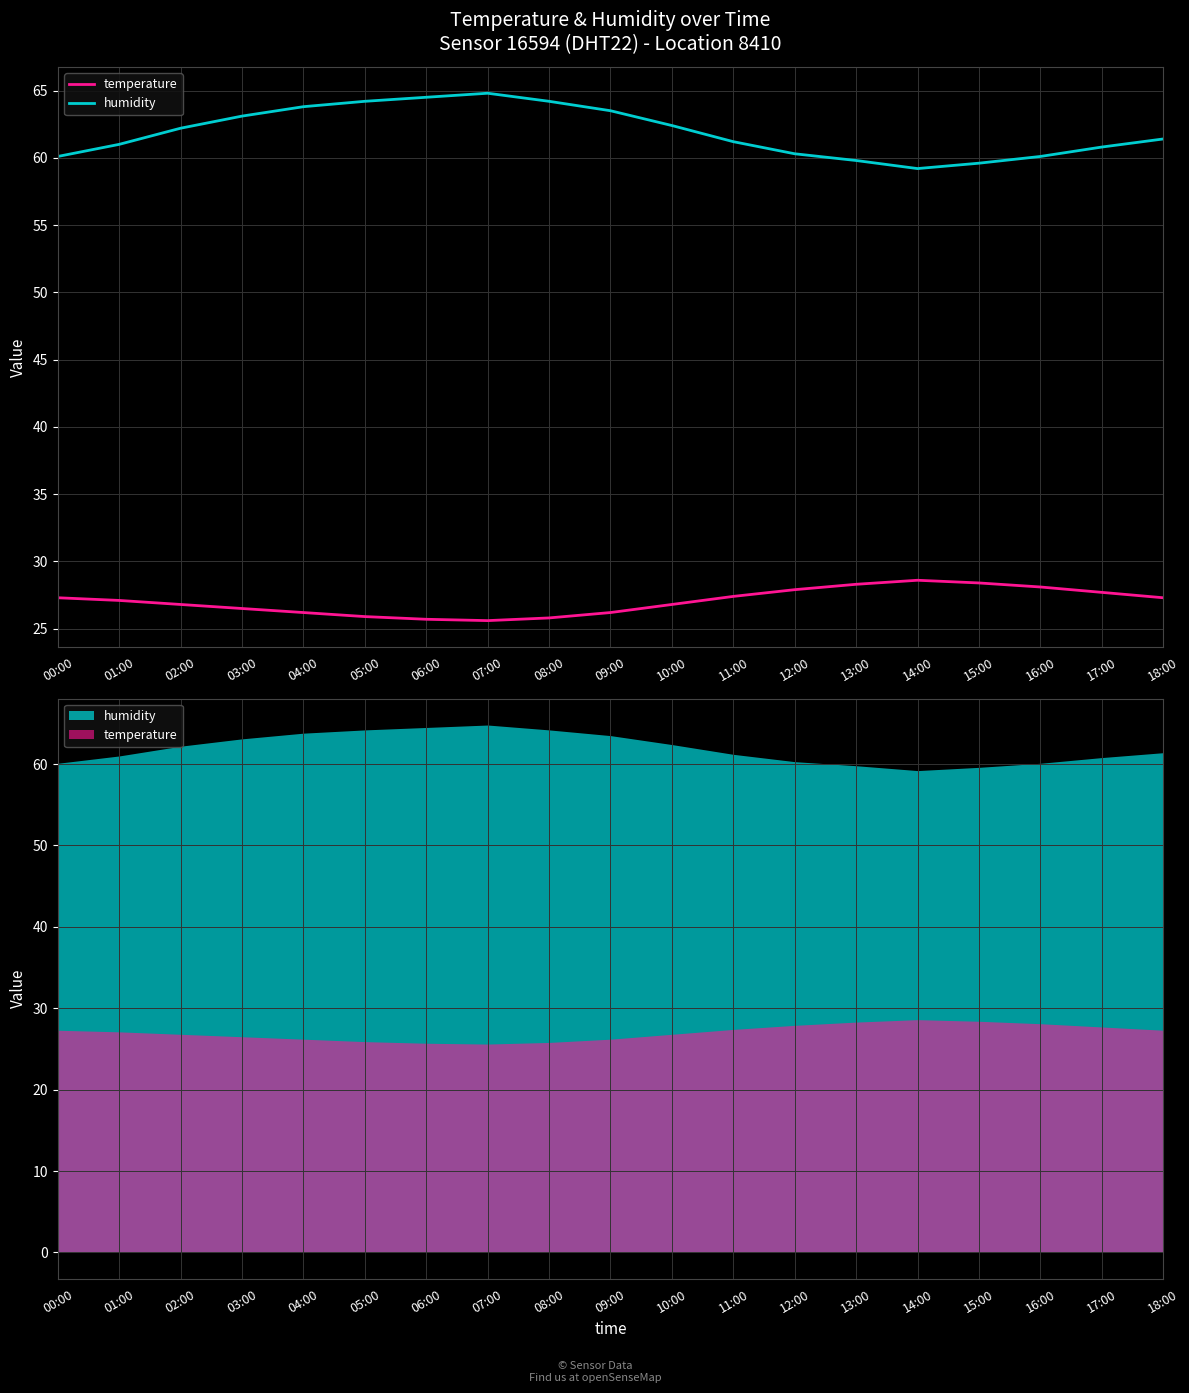

What is the total value across all series at 04:00?

90.0